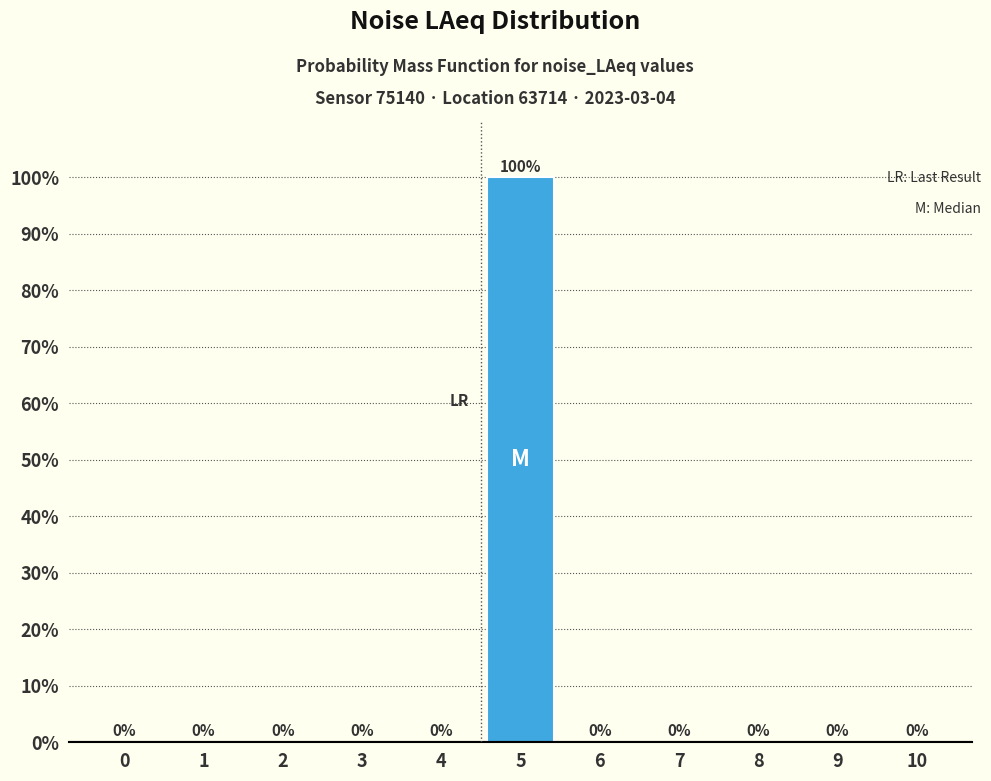

How tall is the bar that spans 4.5 to 5.5 on the x-axis?

100